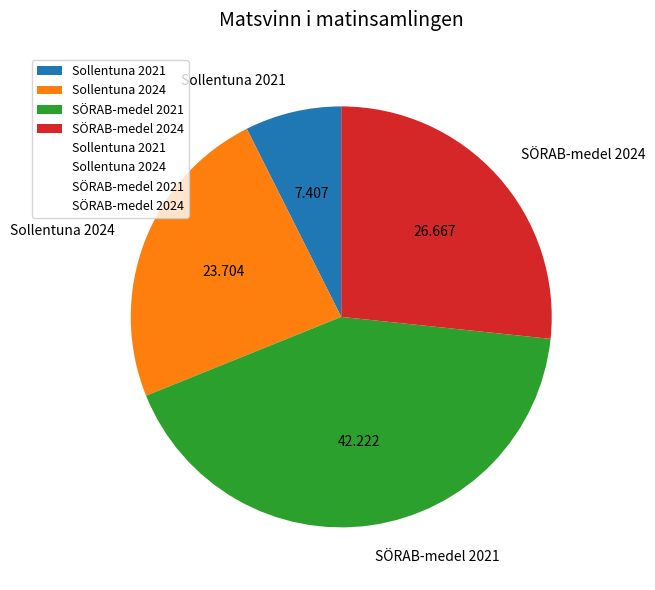

Is there any slice that represents more than half of the pie?

No